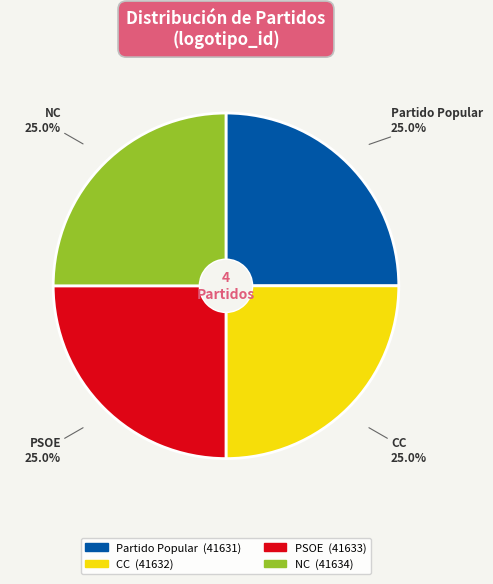

What is the ratio of the value at NC to the value at PSOE?

1.0